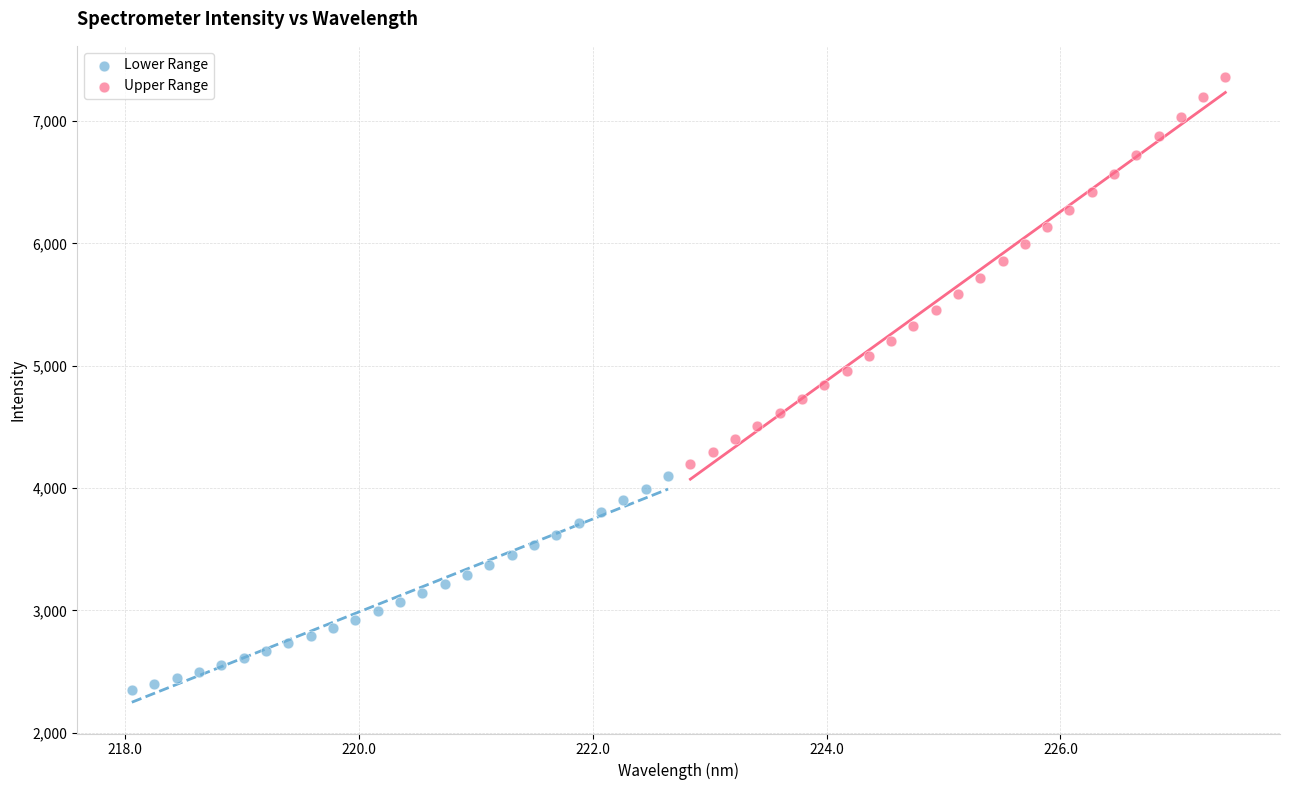

Which series has the widest spread of Y values?

Upper Range